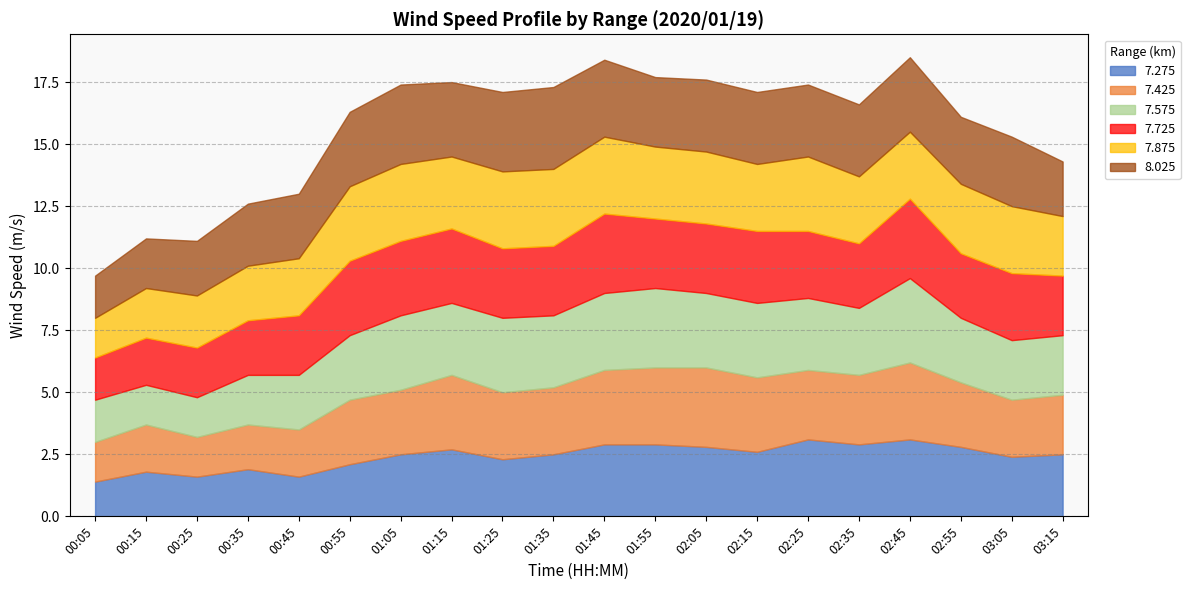

True or false: 8.025 has a value of 1.2 at 02:45.

False